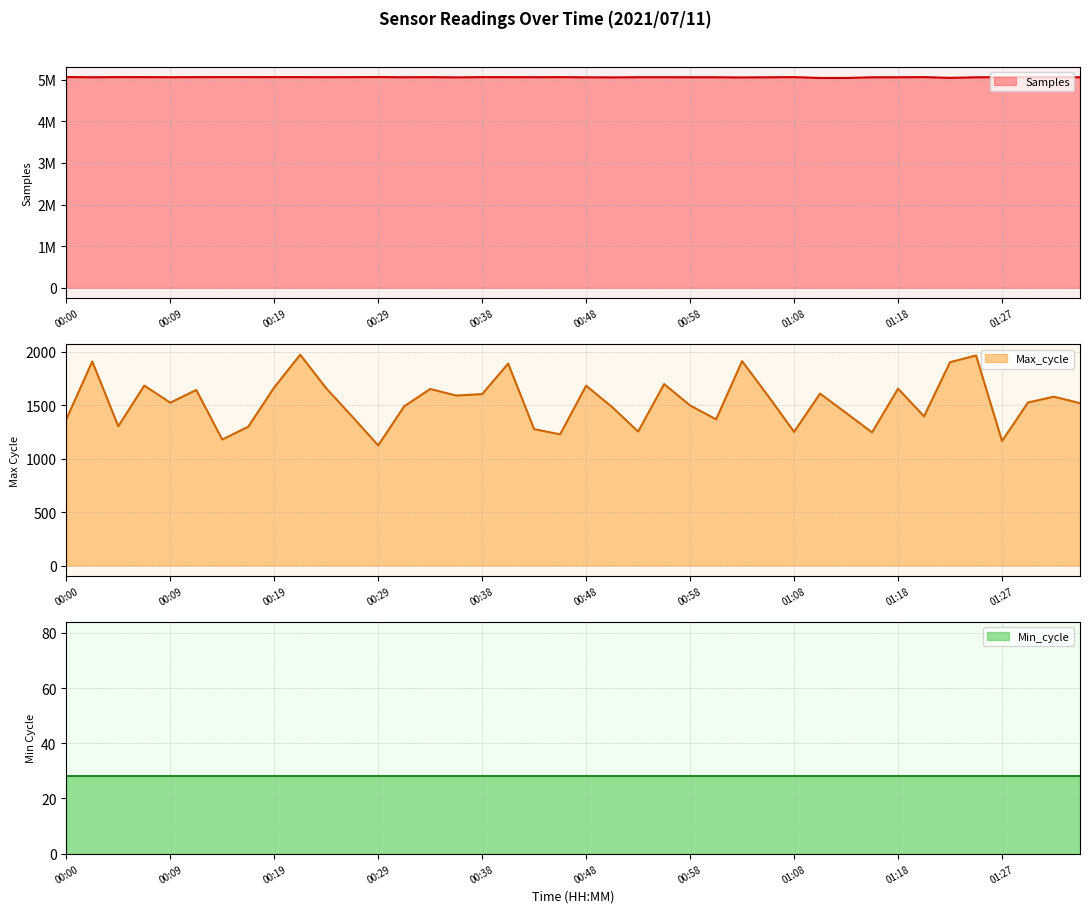

True or false: Samples and Max_cycle intersect in this chart.

False